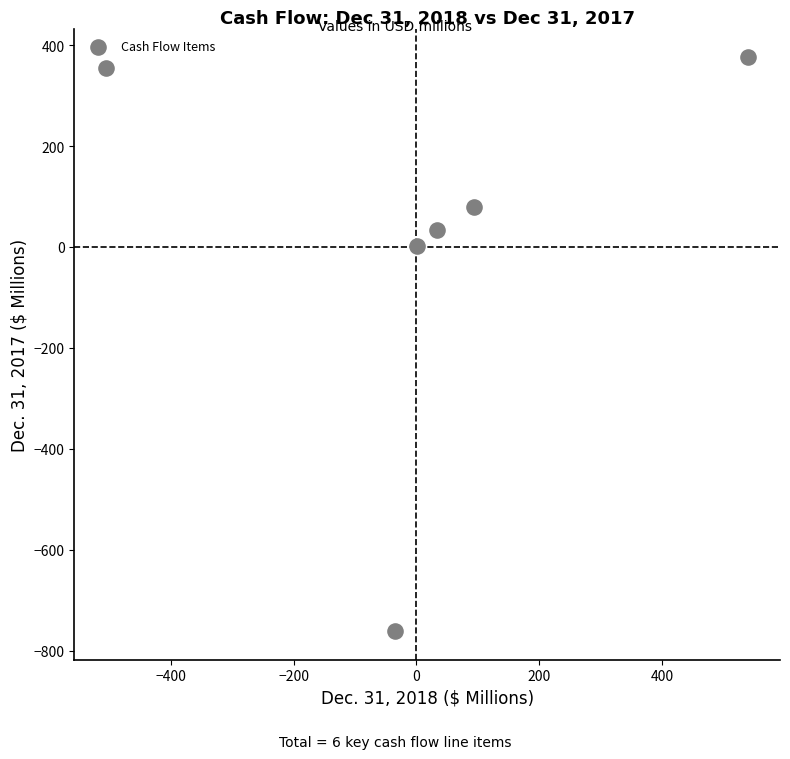

What is the average Y value?

14